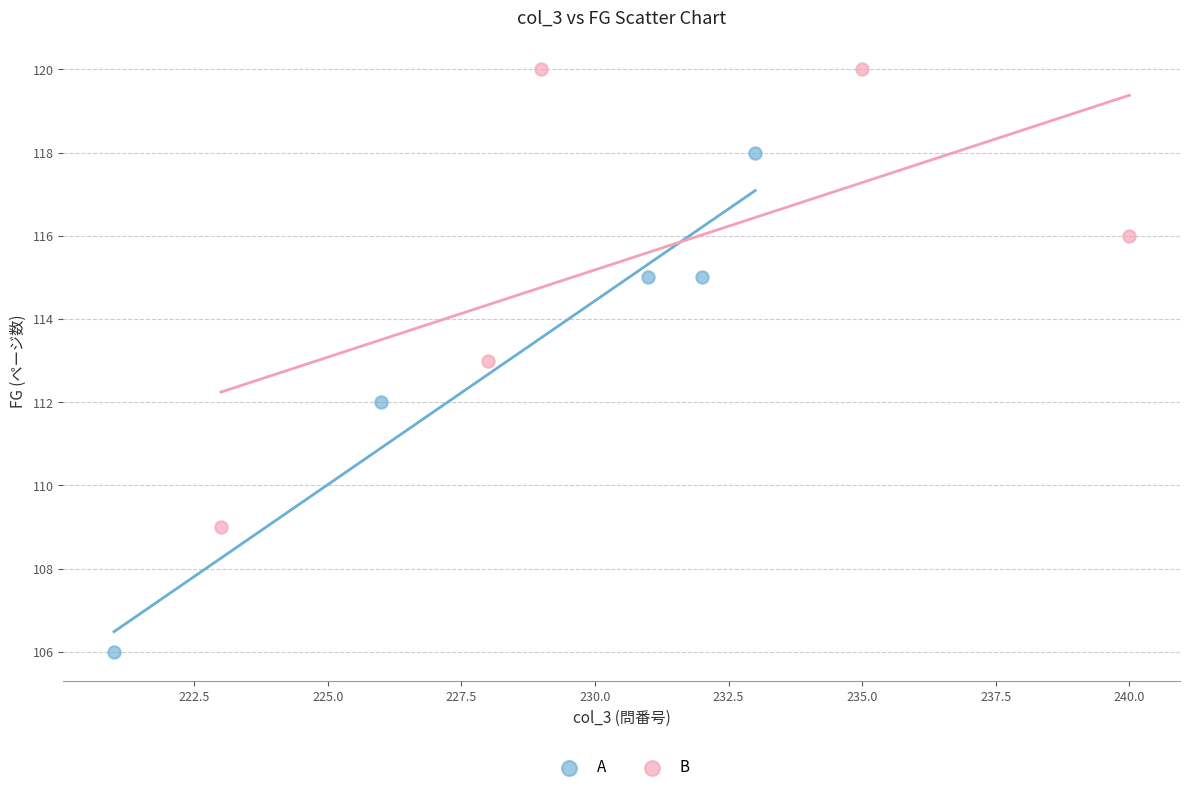

Which series reaches the maximum Y coordinate?

B